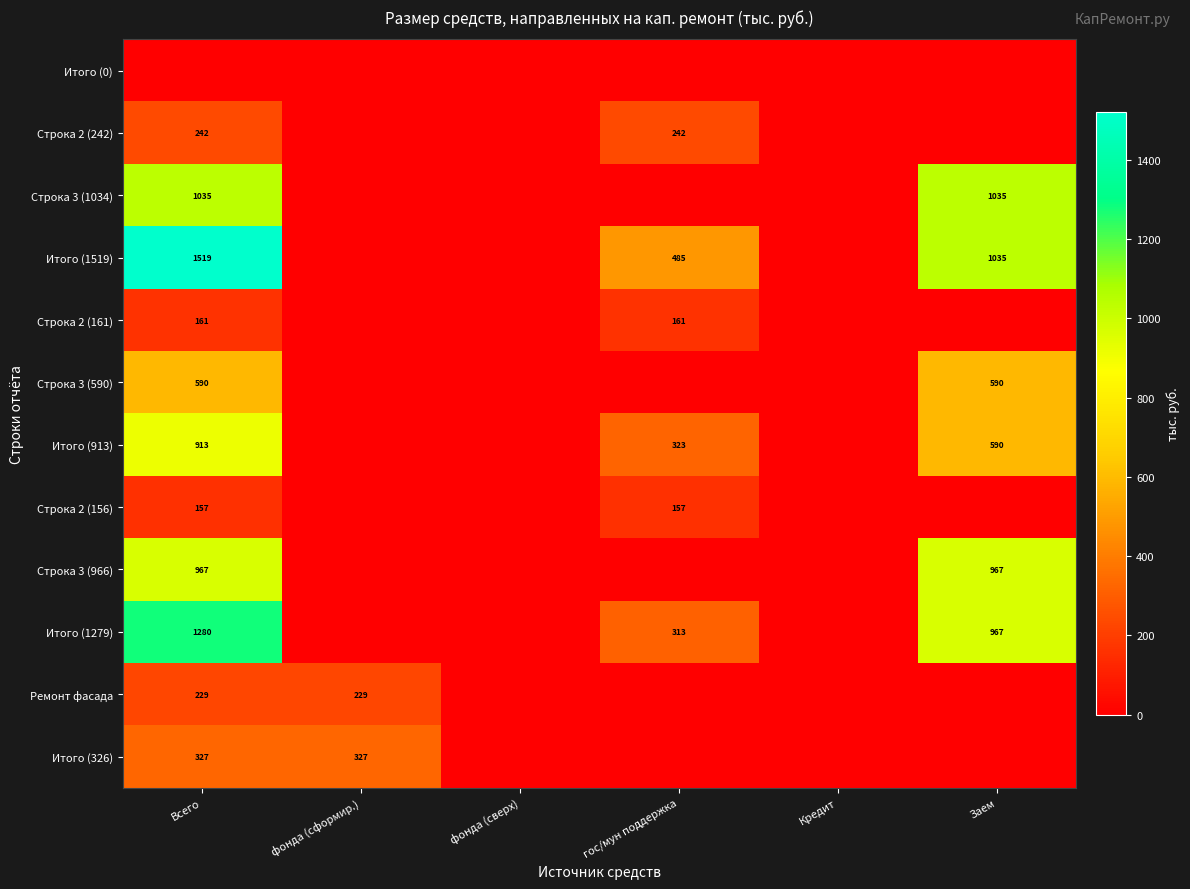

What is the difference between the Итого (913) values at Всего and гос/мун поддержка?

590